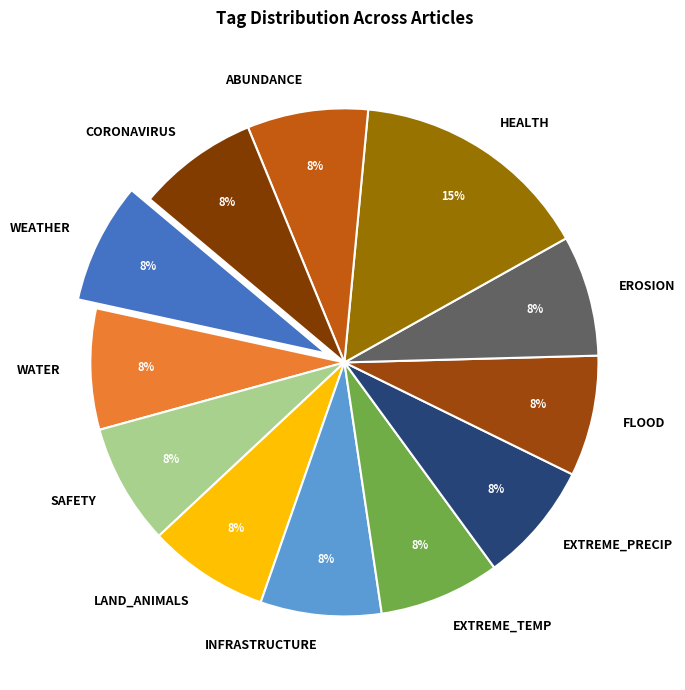

How many slices are in this pie chart?

12